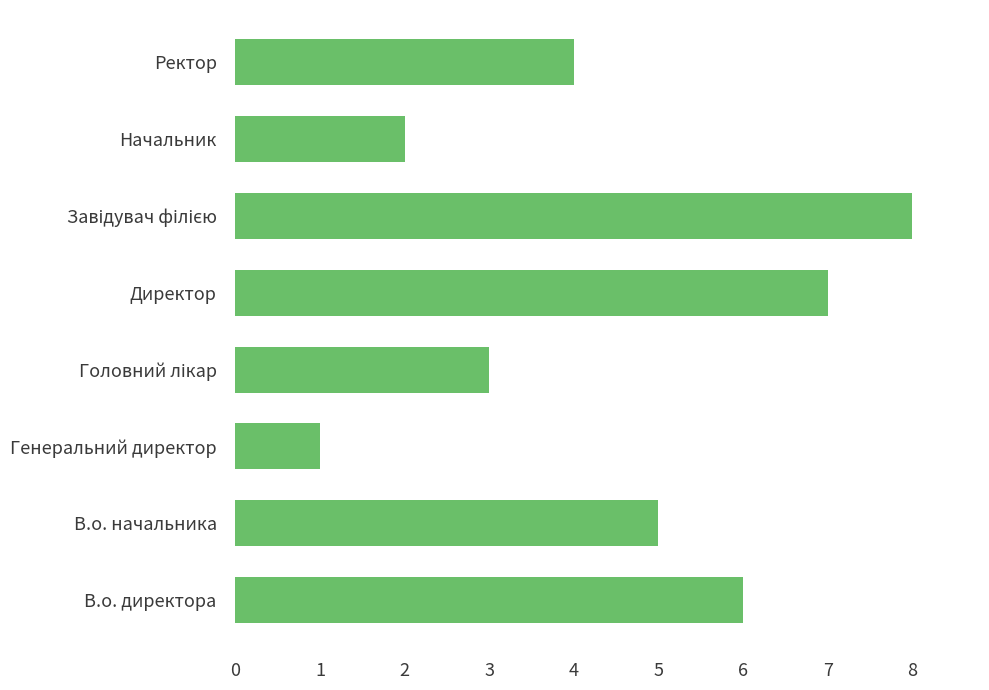

What is the sum of all values?

36